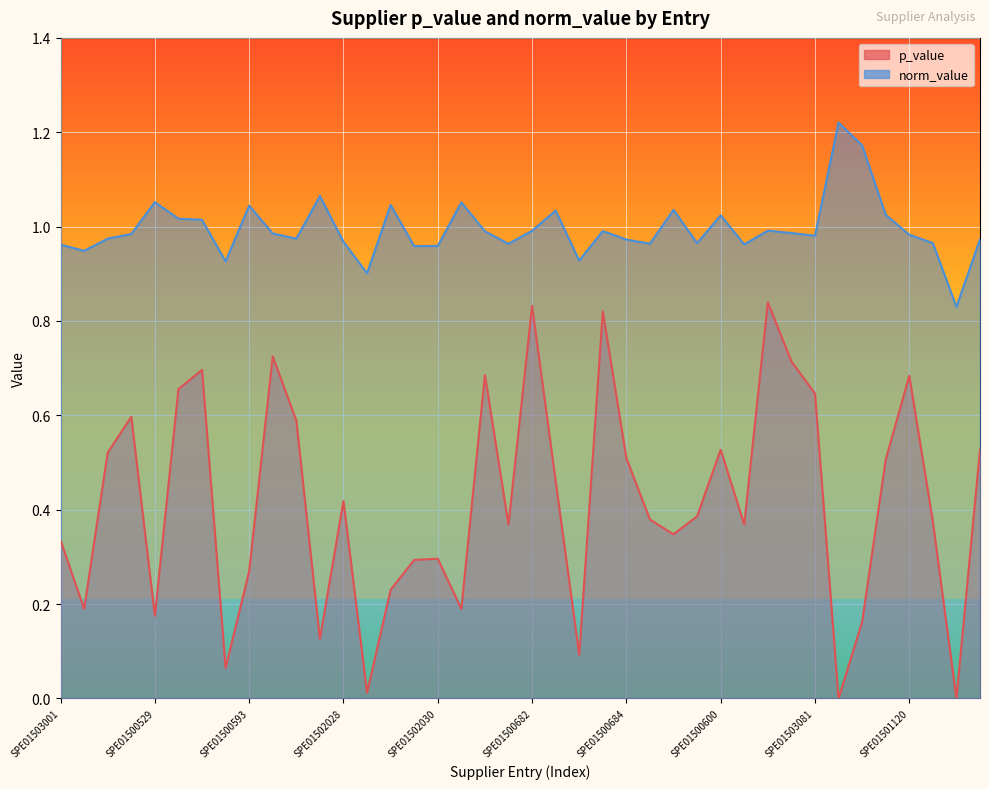

Where is the first local maximum for p_value?

SPE01500643